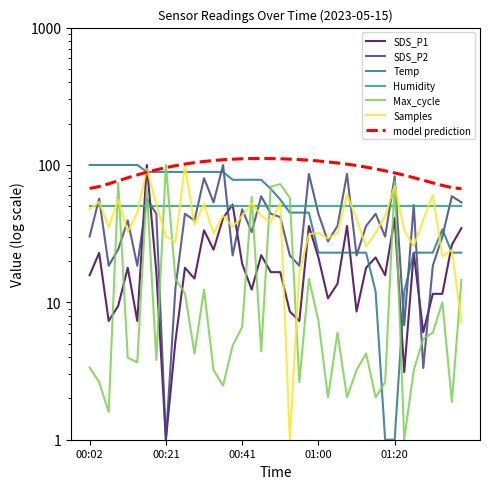

Is it true that SDS_P2 equals 44.1 at 01:15?

True